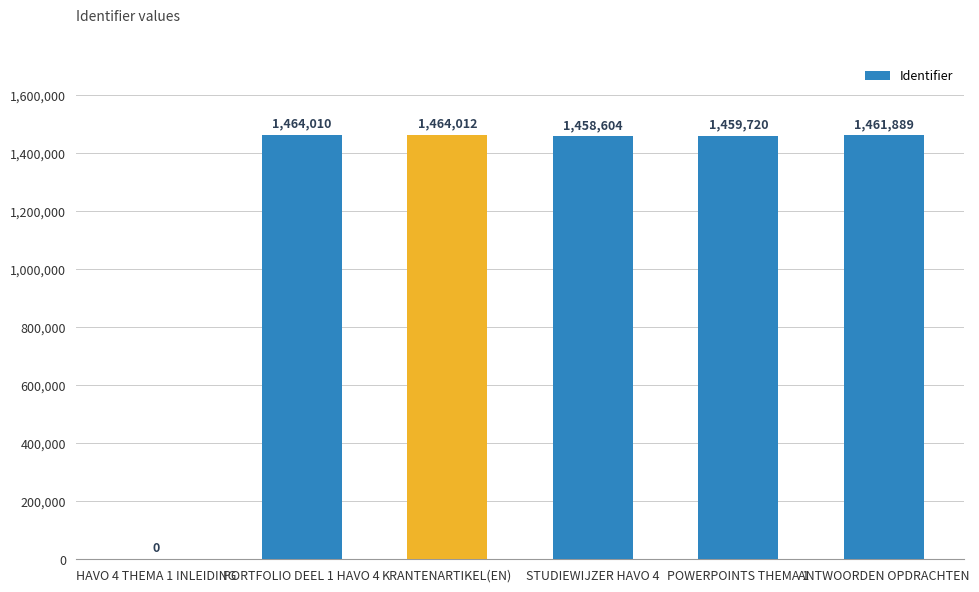

Reading left to right, list all the values displayed in this chart.

HAVO 4 THEMA 1 INLEIDING=0	PORTFOLIO DEEL 1 HAVO 4=1464010	KRANTENARTIKEL(EN)=1464012	STUDIEWIJZER HAVO 4=1458604	POWERPOINTS THEMA 1=1459720	ANTWOORDEN OPDRACHTEN=1461889